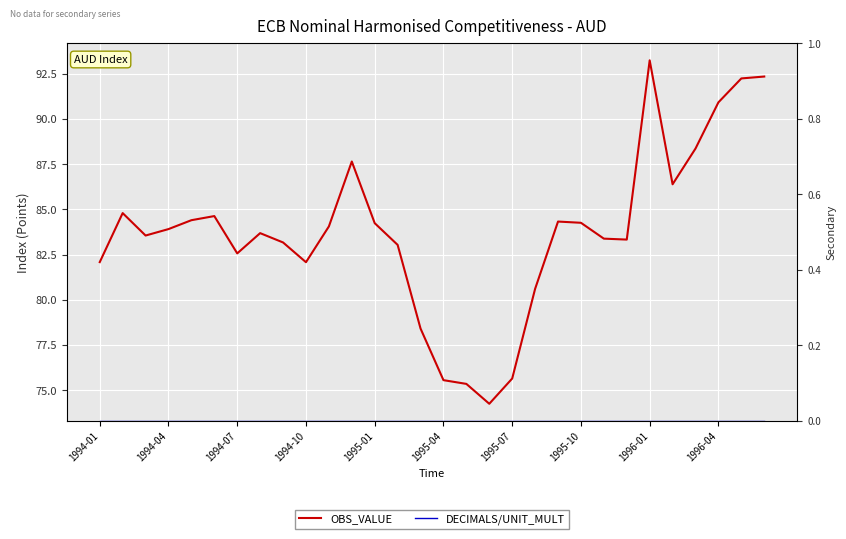

How many lines are shown in the chart?

2